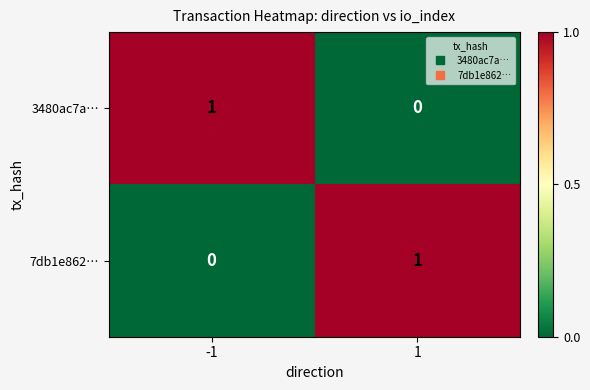

How many distinct data groups are displayed?

2